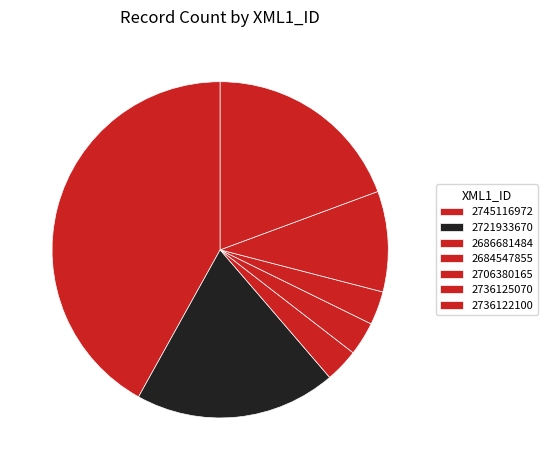

Which slice is the smallest?

2686681484